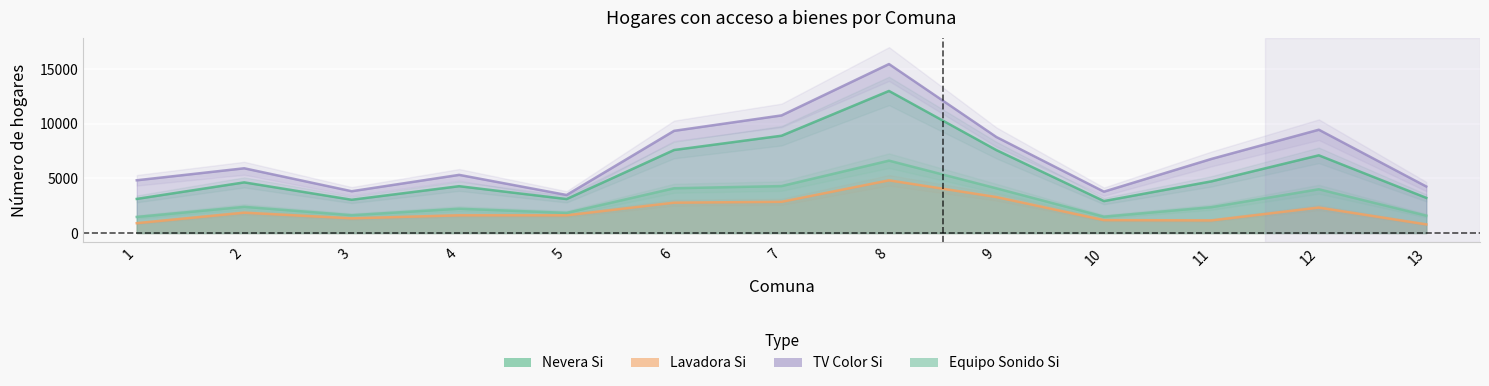

Reading right to left, extract all data points from this chart.

Nevera_Si: 3218	7111	4728	2924	7587	13003	8905	7599	3108	4286	3044	4635	3122
Lavadora_Si: 790	2330	1155	1182	3292	4823	2857	2778	1621	1622	1345	1862	902
TV_Color_Si: 4258	9455	6780	3786	8784	15466	10765	9353	3481	5323	3825	5926	4828
Equipo_Sonido_Si: 1591	4006	2366	1496	4090	6625	4296	4097	1843	2224	1630	2396	1472